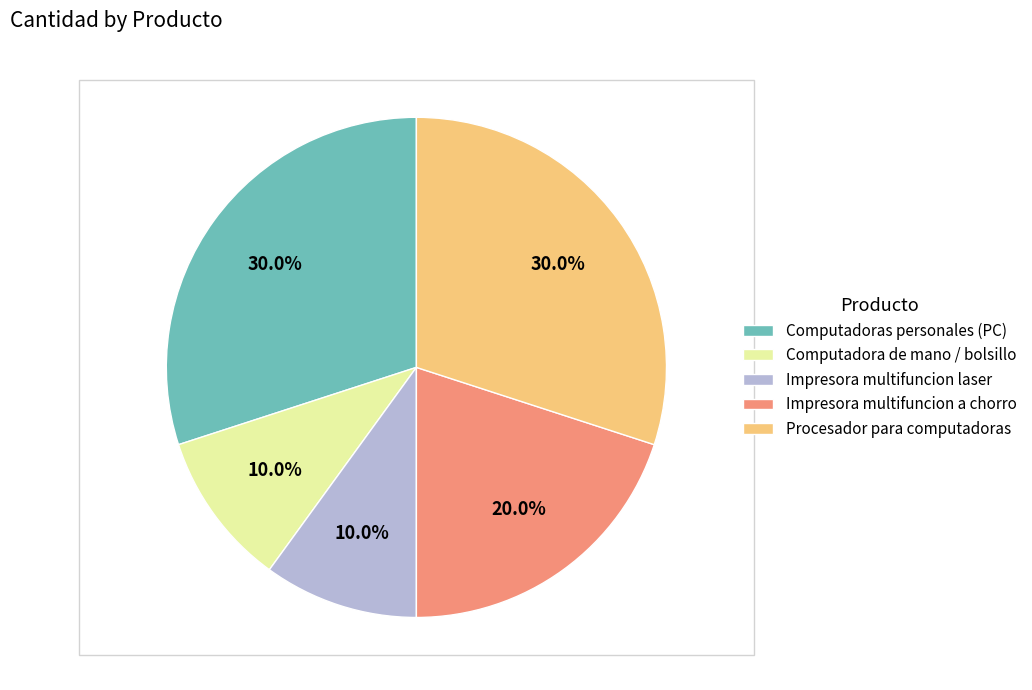

Between Computadoras personales (PC) and Impresora multifuncion laser, which is larger?

Computadoras personales (PC)